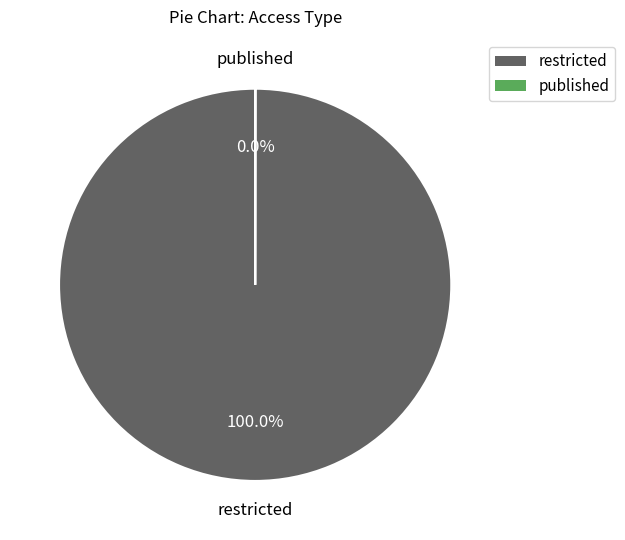

Is there any slice that represents more than half of the pie?

Yes